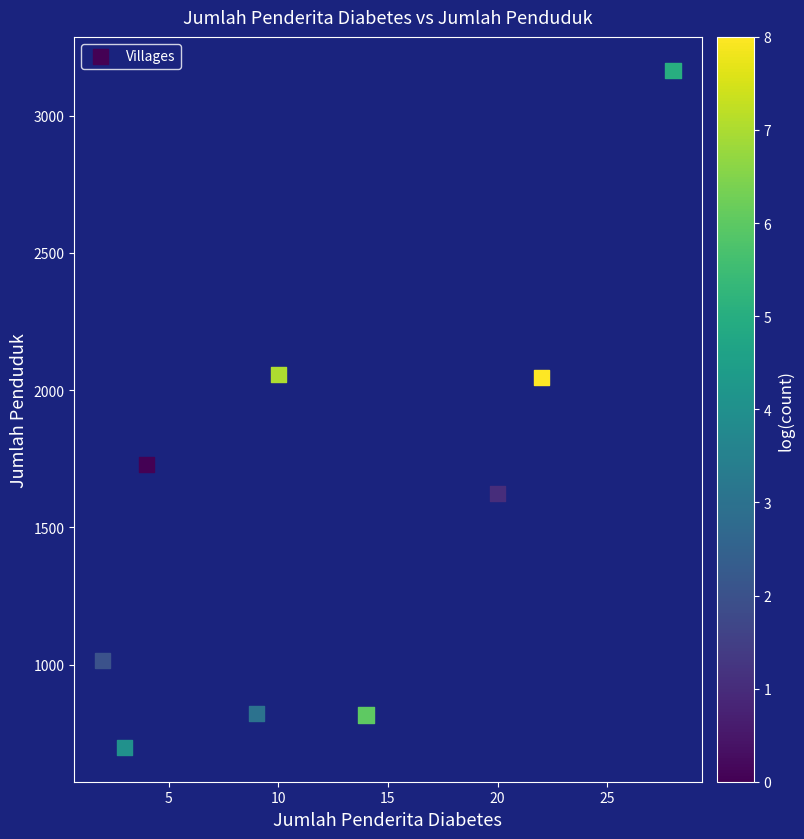

What is the range of X values (max minus min)?

26